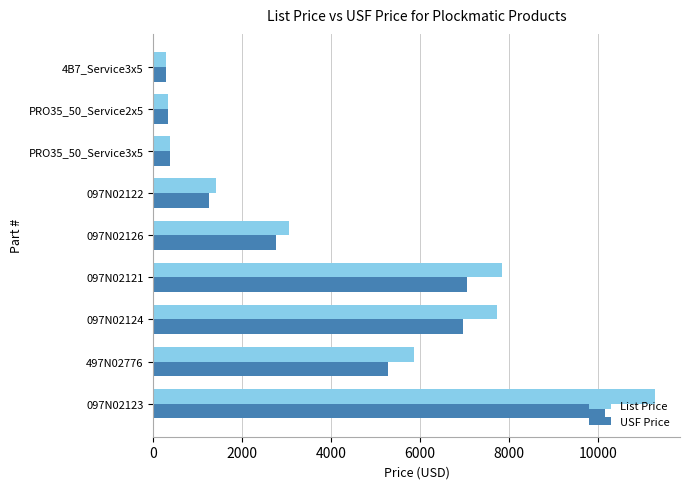

How many values in the USF Price series are below 2754?

4